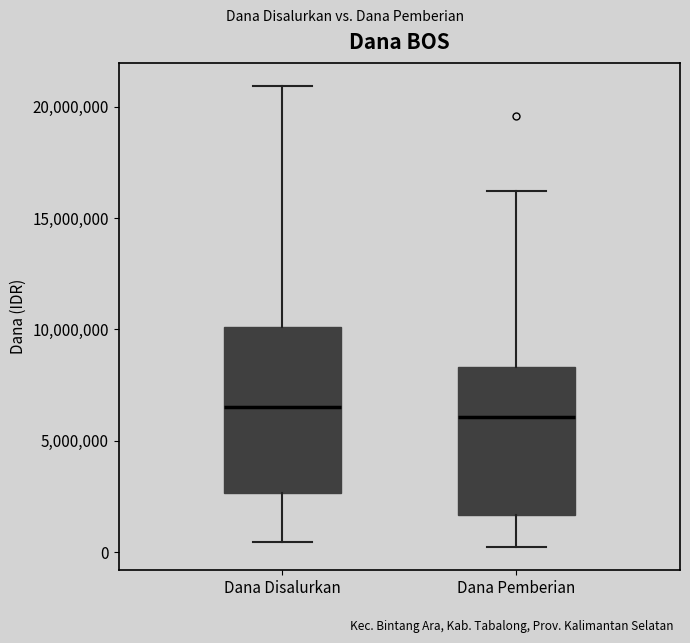

Reading left to right, transcribe this box plot: for each box, give where its median line is, the range the box spans, and where its two whiskers end, as read against the y-axis. The values are not printed on the chart, so give them approximately, as read against the axis.

Dana Disalurkan: median 6500000, box 2500000 to 10000000, whiskers 500000 to 21000000
Dana Pemberian: median 6000000, box 1500000 to 8500000, whiskers 0 to 16000000